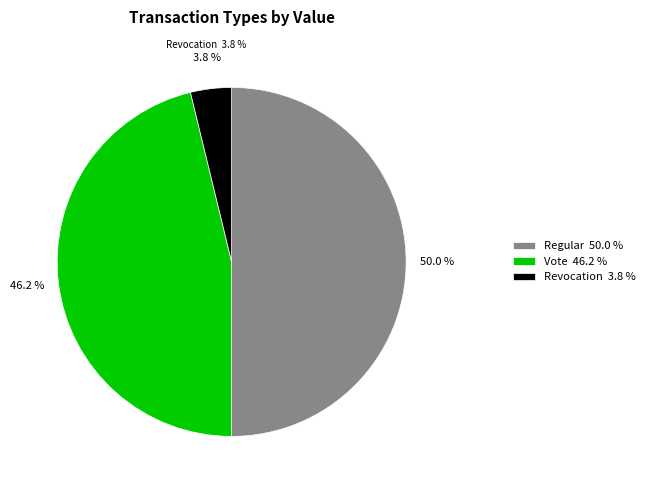

Does Vote represent more than half of the total?

No